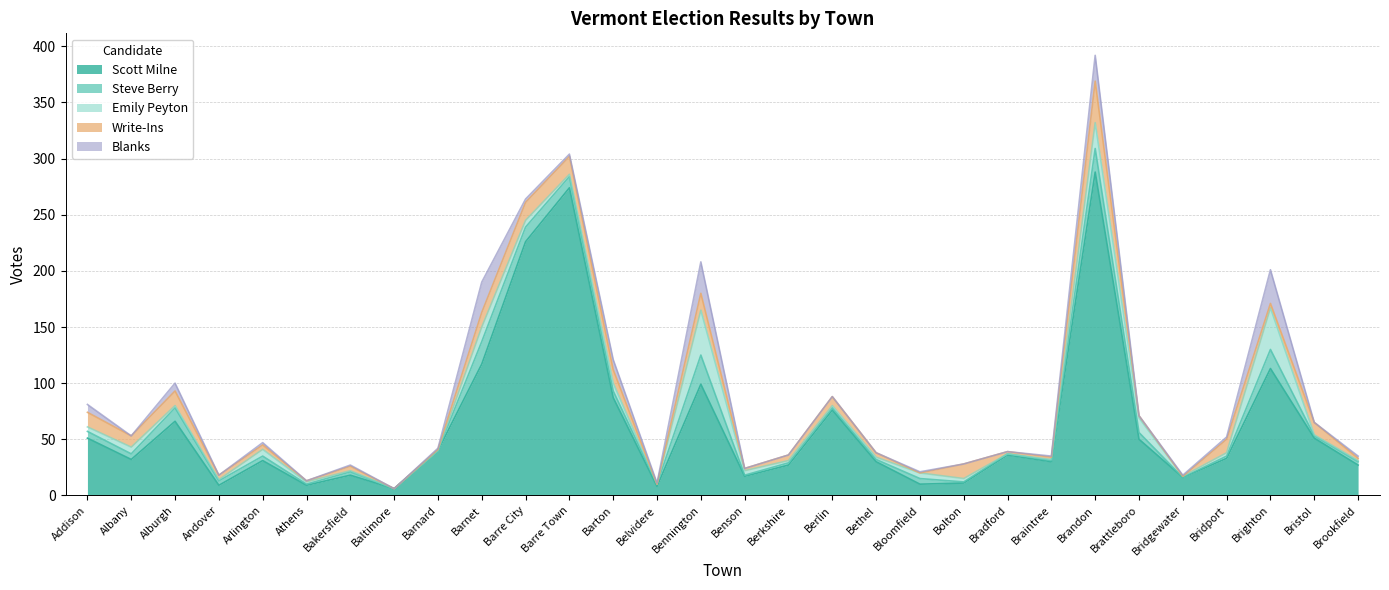

Is the value of Steve Berry at Brandon greater than the value of Emily Peyton at Baltimore?

Yes